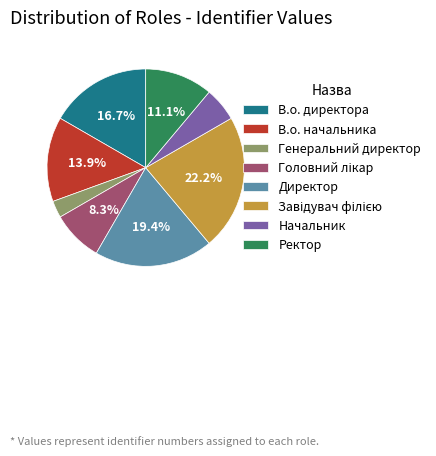

Does any single category account for the majority?

No